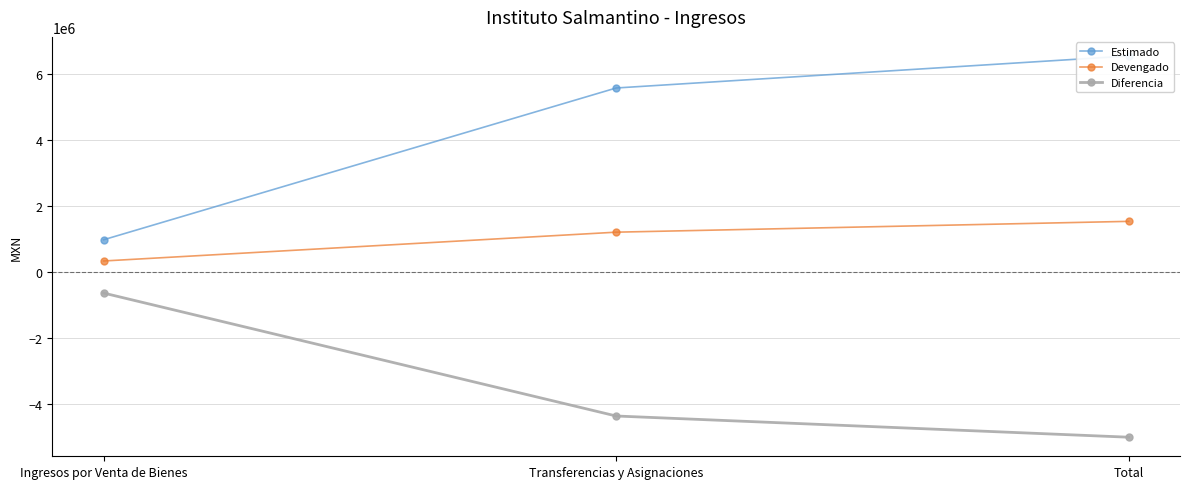

What is the difference between the maximum and minimum values in the Diferencia series?

4365072.0